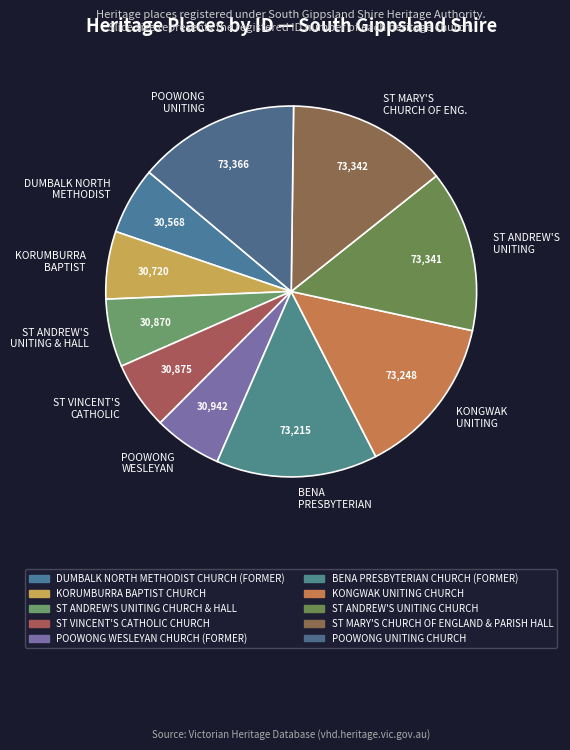

Combined, do ST ANDREW'S UNITING and KORUMBURRA BAPTIST account for over 50%?

No